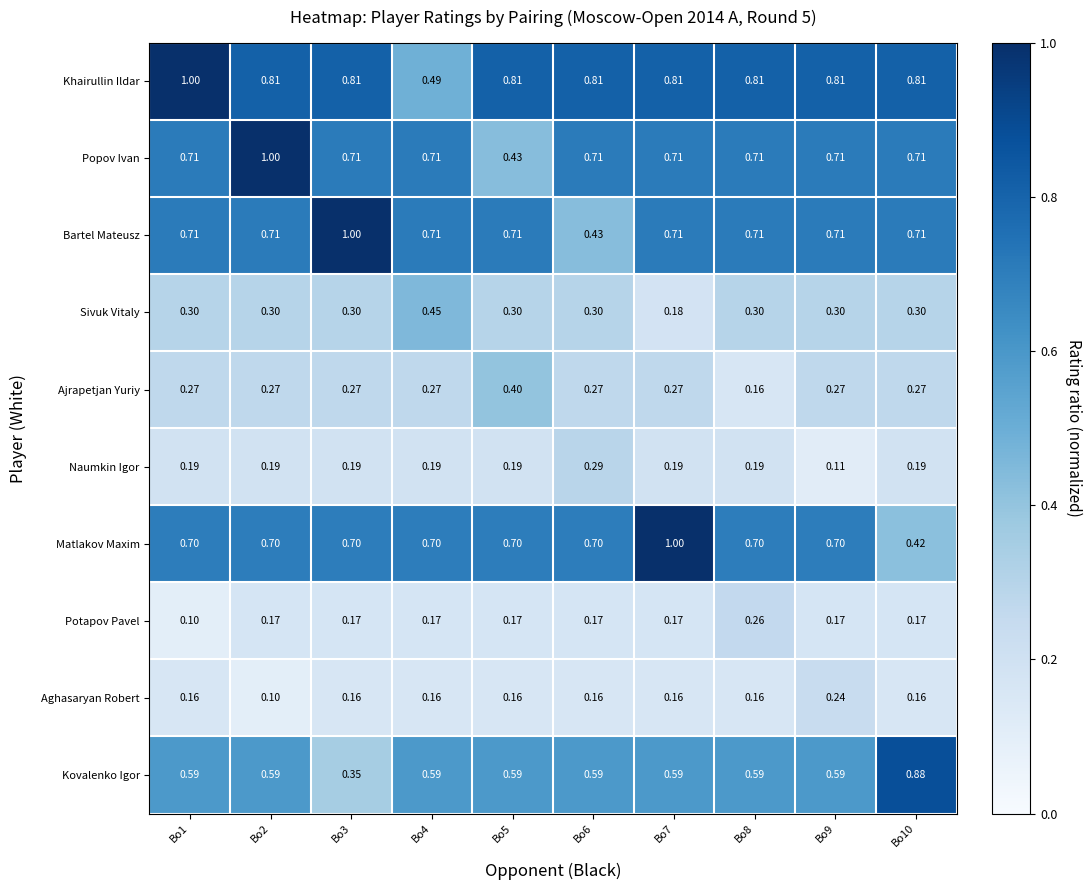

At which category is the sum across all series the highest?

Bo2